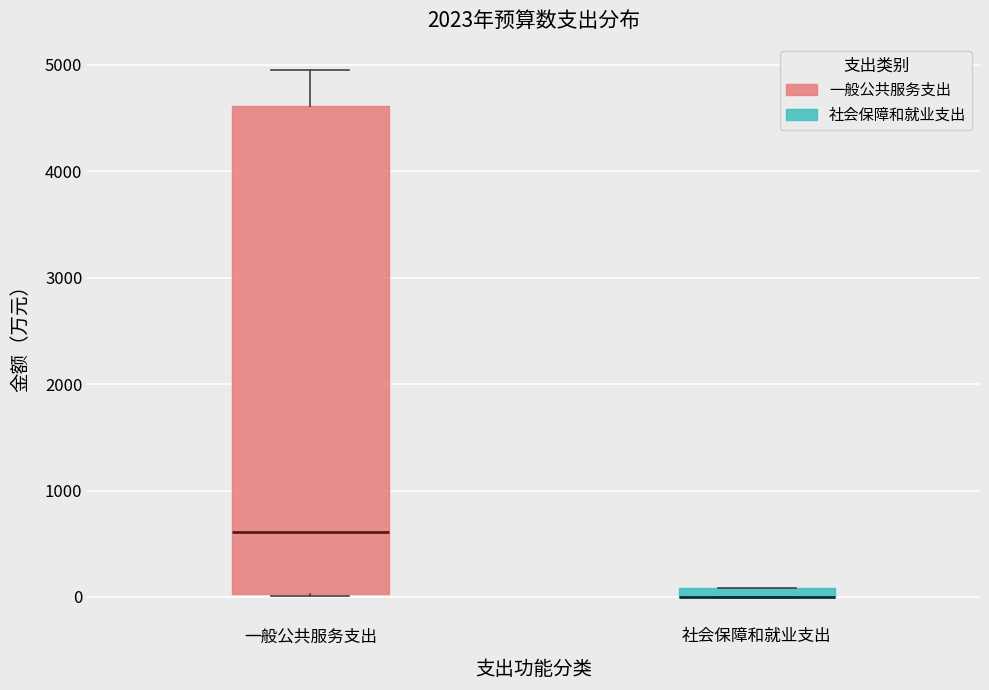

Which box is the tallest, from its lower edge to its upper edge?

一般公共服务支出